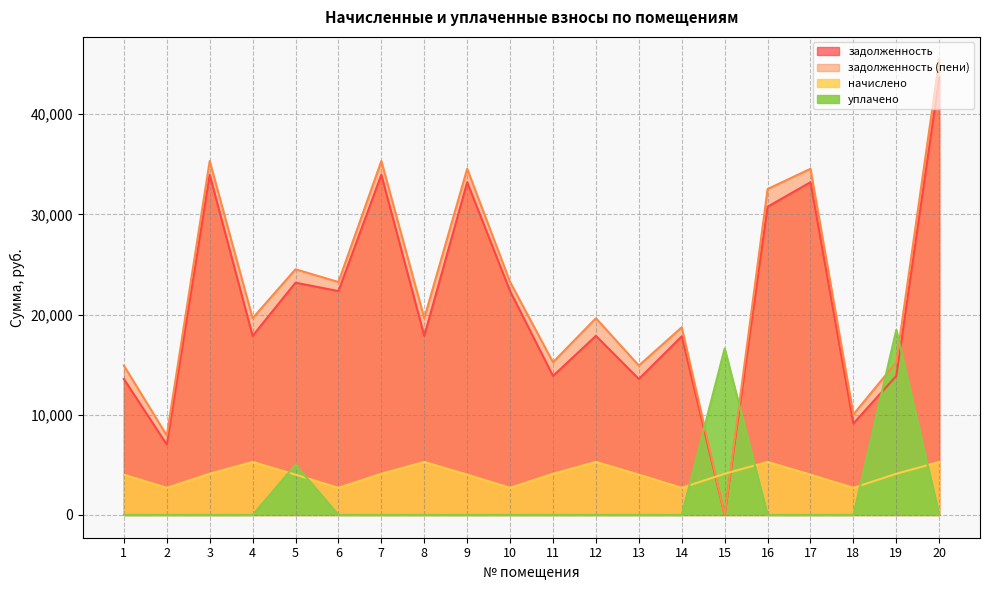

At which category does the chart reach its peak across all series?

20